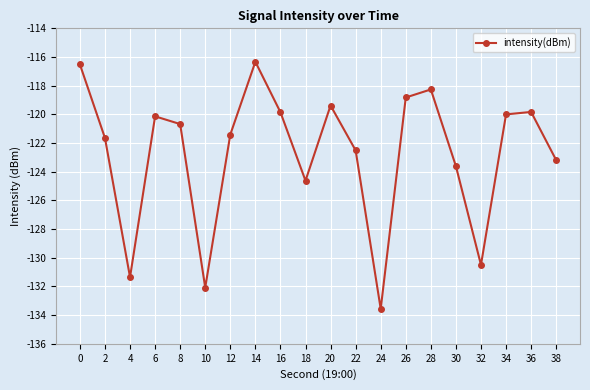

Which category has the highest value across all series?

14